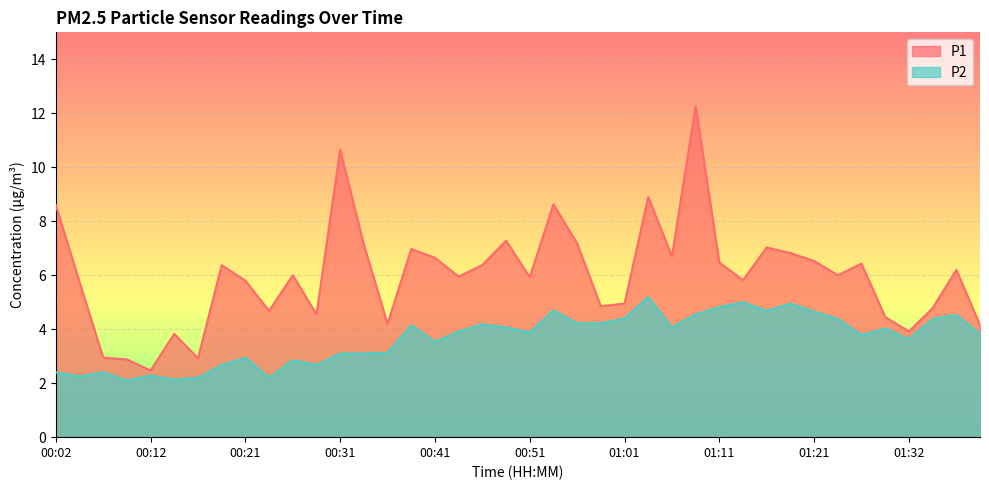

What is the highest value of the P1 series?

12.3